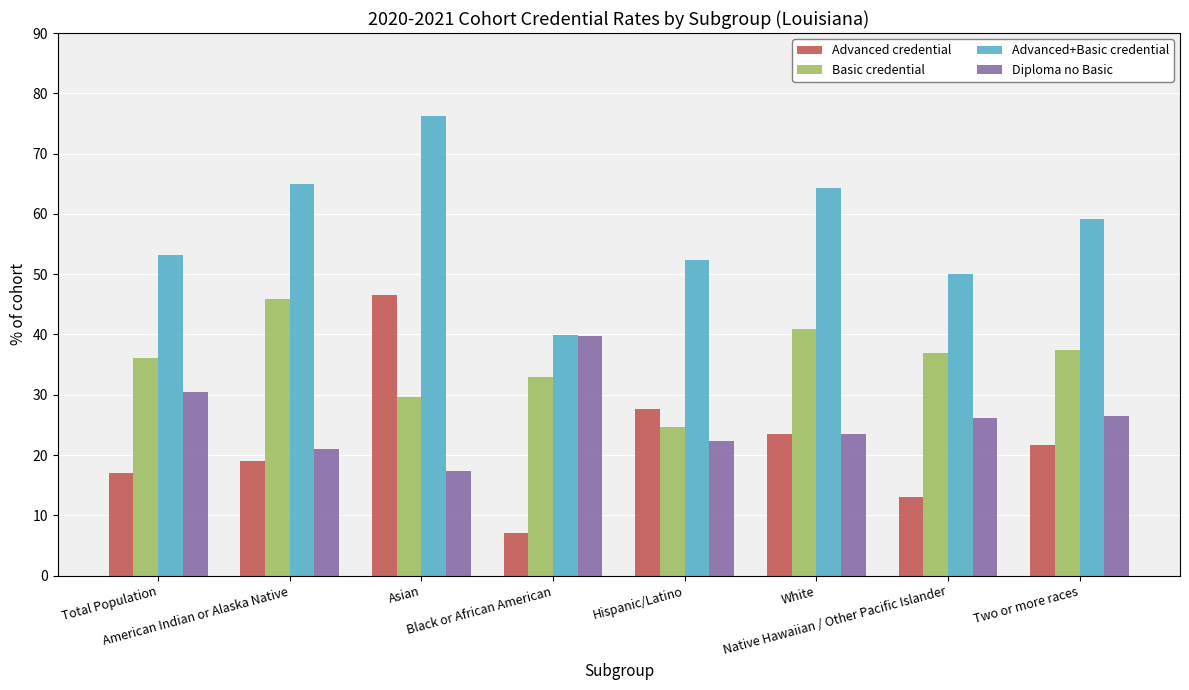

Which category has the highest value in the Diploma no Basic series?

Black or African American